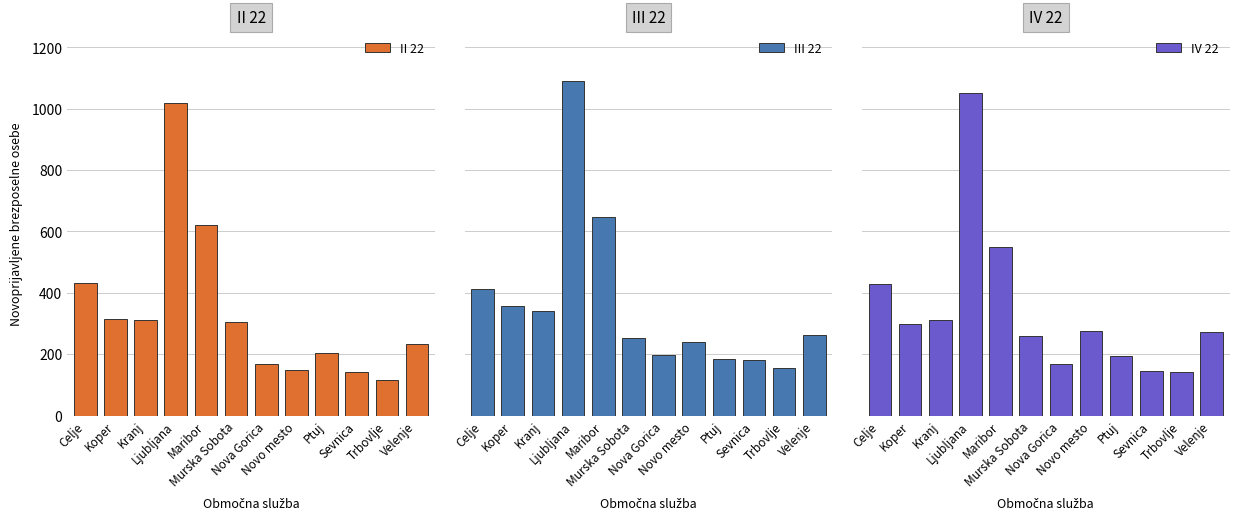

Between Celje and Ptuj, which series saw the biggest shift?

IV 22